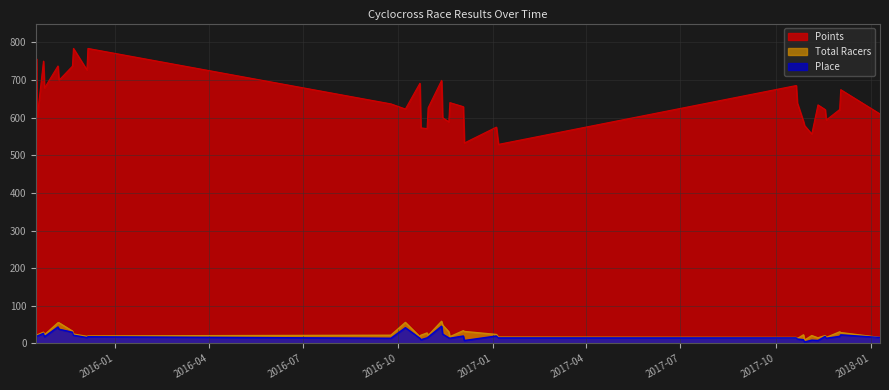

What is the difference between the maximum and minimum values in the Place series?

42.0